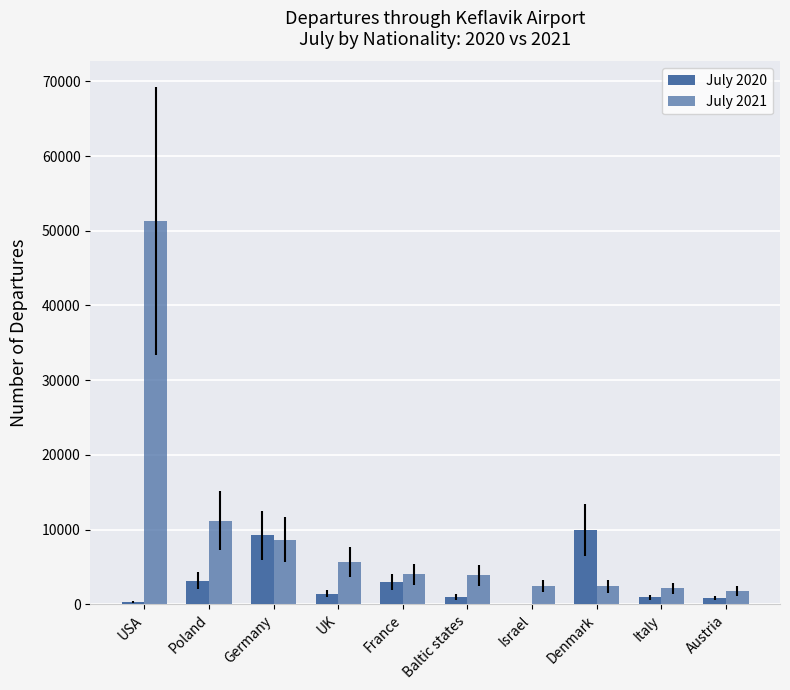

What is the lowest value of the July 2021 series?

1785